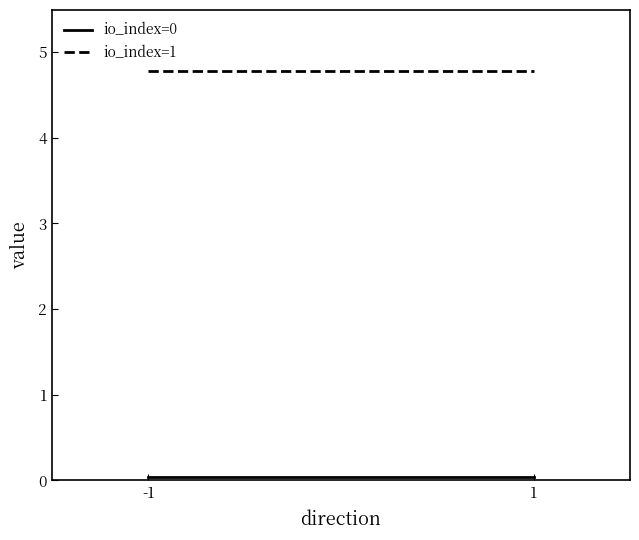

What are all the series names shown in the legend?

io_index=0, io_index=1